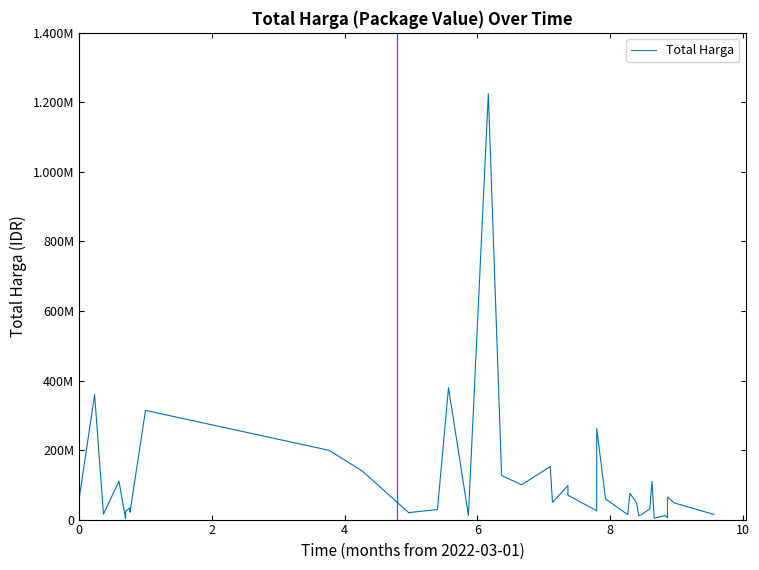

The chart shows a value of 107837733 at 37. True or false?

False